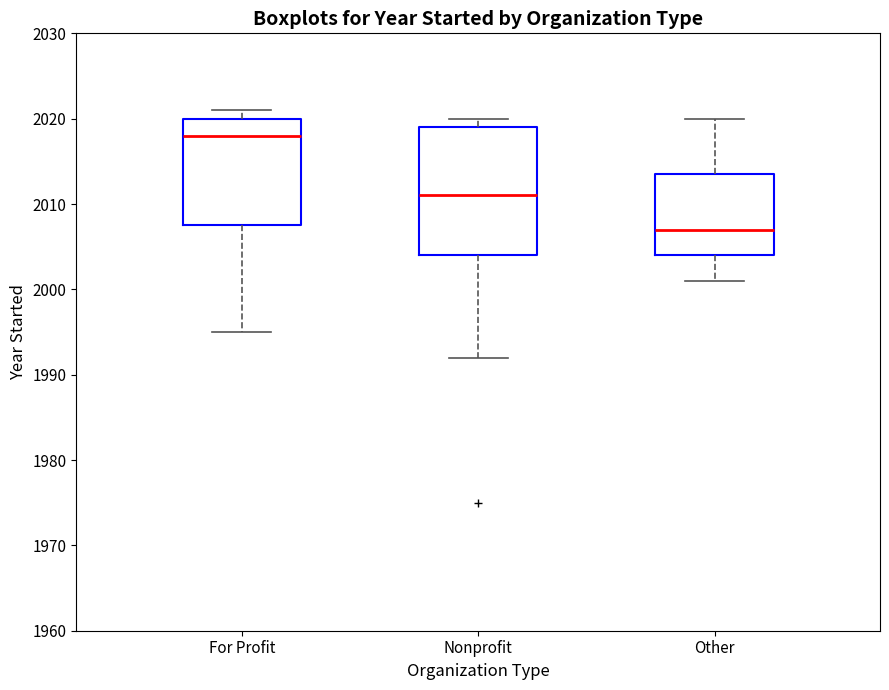

Which box's median line is the highest?

For Profit